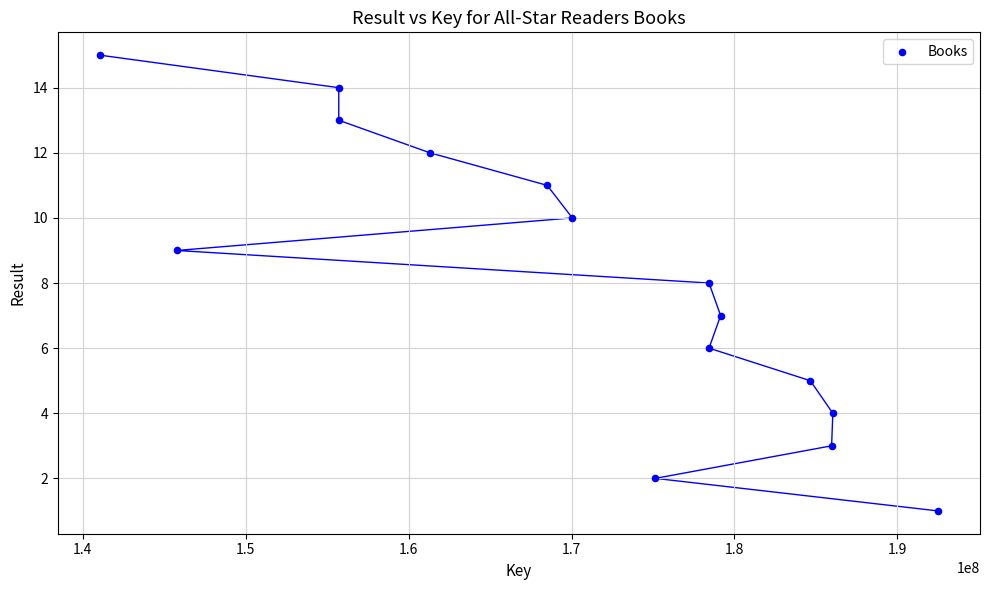

What is the range of Y values (max minus min)?

14